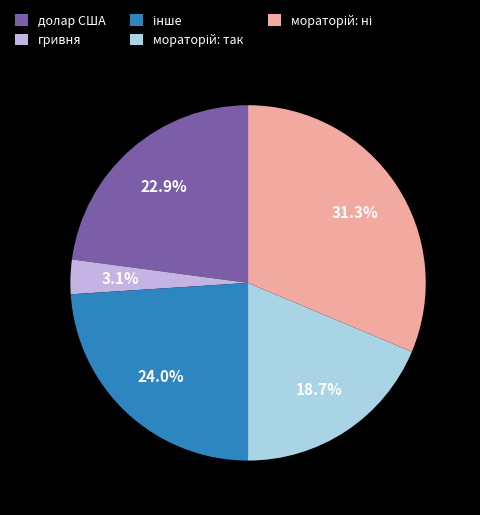

What is the smallest slice in the pie chart?

гривня